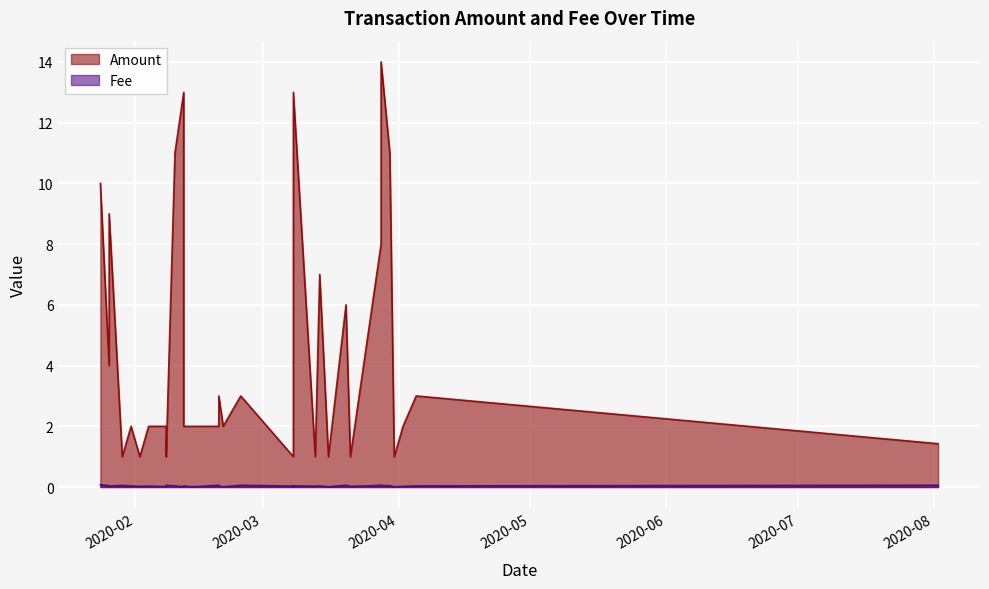

What is the sum of all Amount values?

157.4